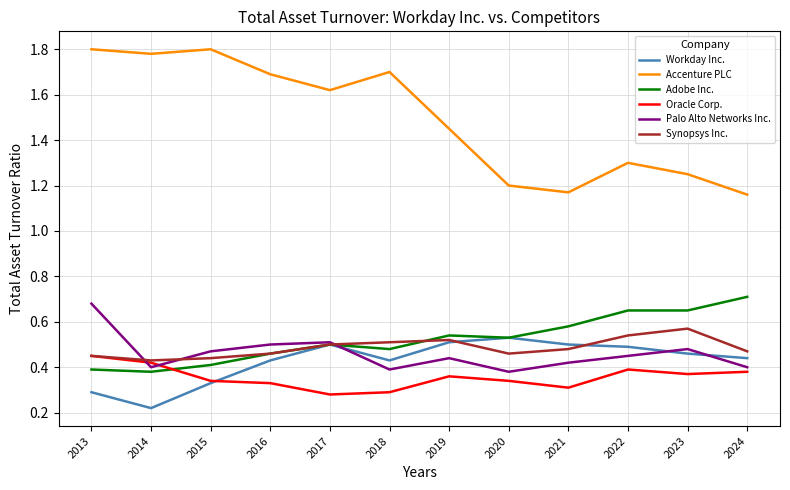

Is the value of Workday Inc. at 2015 greater than the value of Synopsys Inc. at 2020?

No